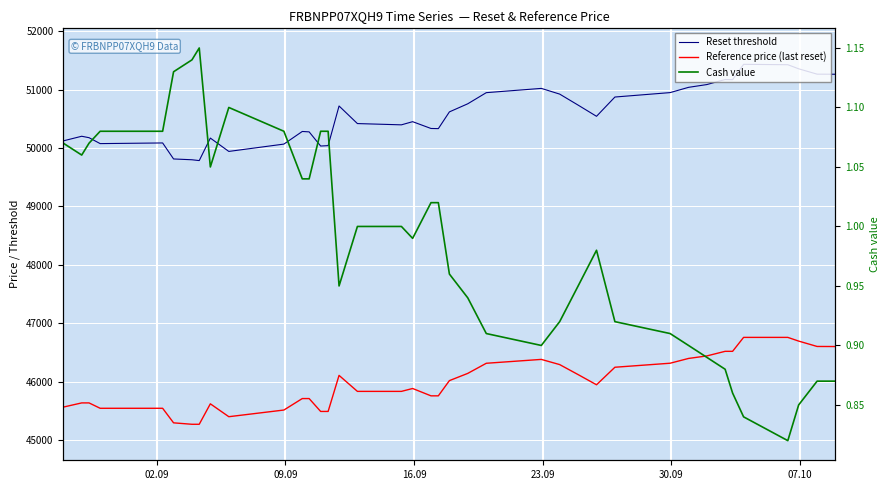

In Reset threshold, how many points are lower than both neighbors (excluding endpoints)?

8